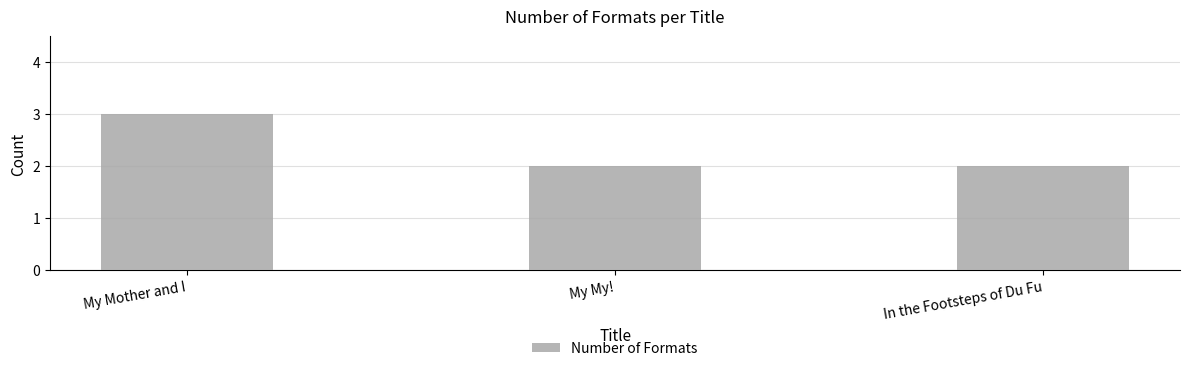

Are the bars horizontal?

No